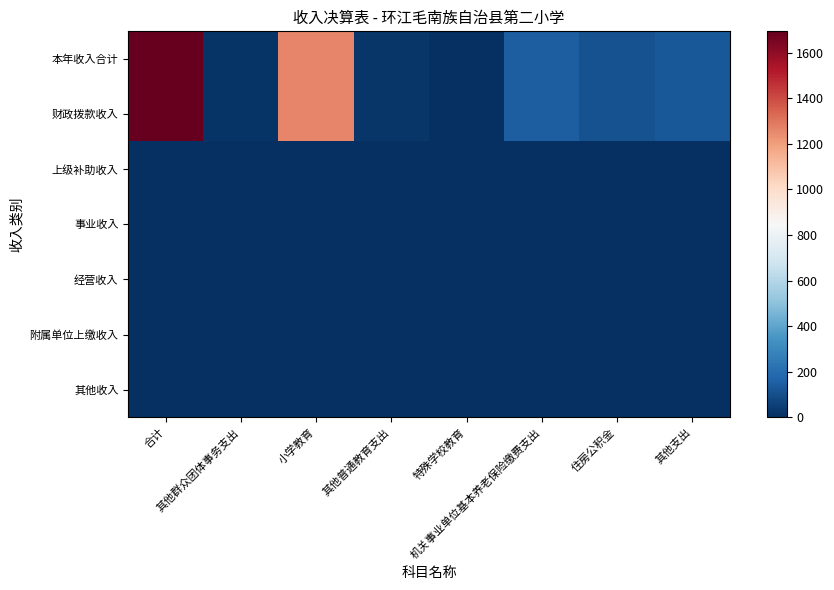

What is the spread (max minus min) of values at 住房公积金?

109.8